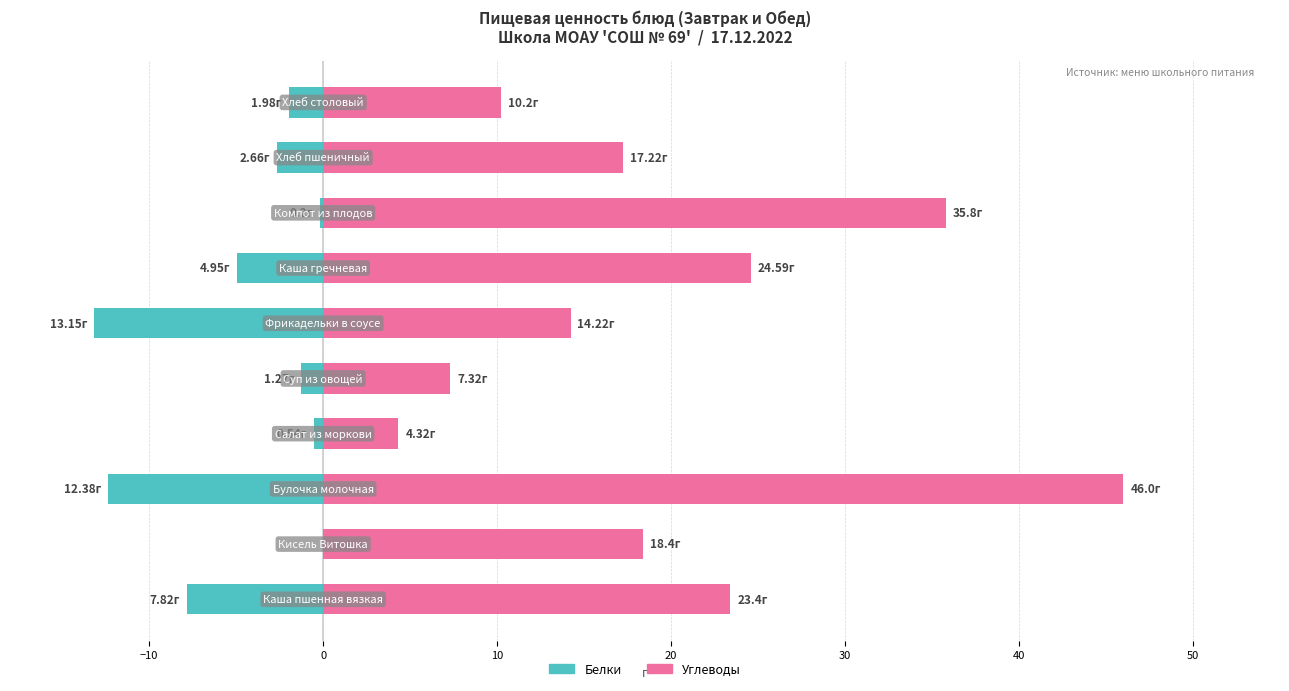

What is the value of the Углеводы bar at the 6th from the left?

14.2